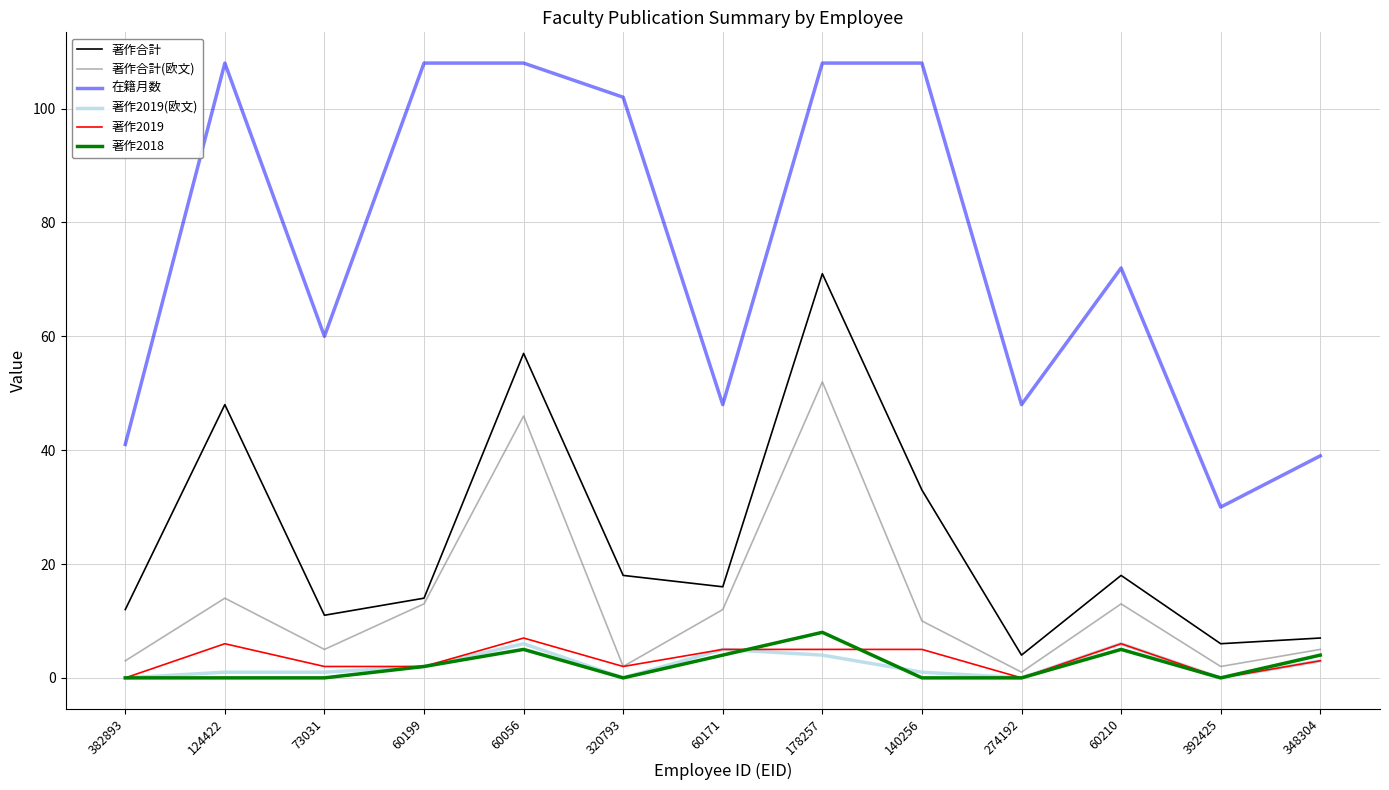

What is the spread (max minus min) of values at 274192?

48